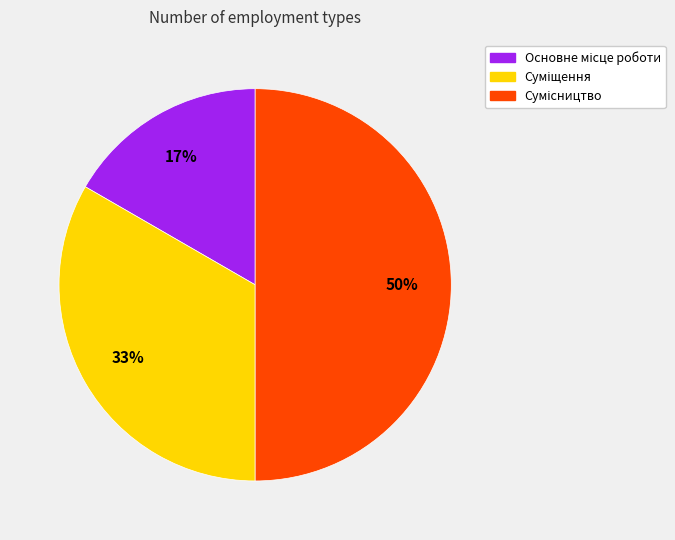

To the nearest percent, what is the average slice percentage?

33%